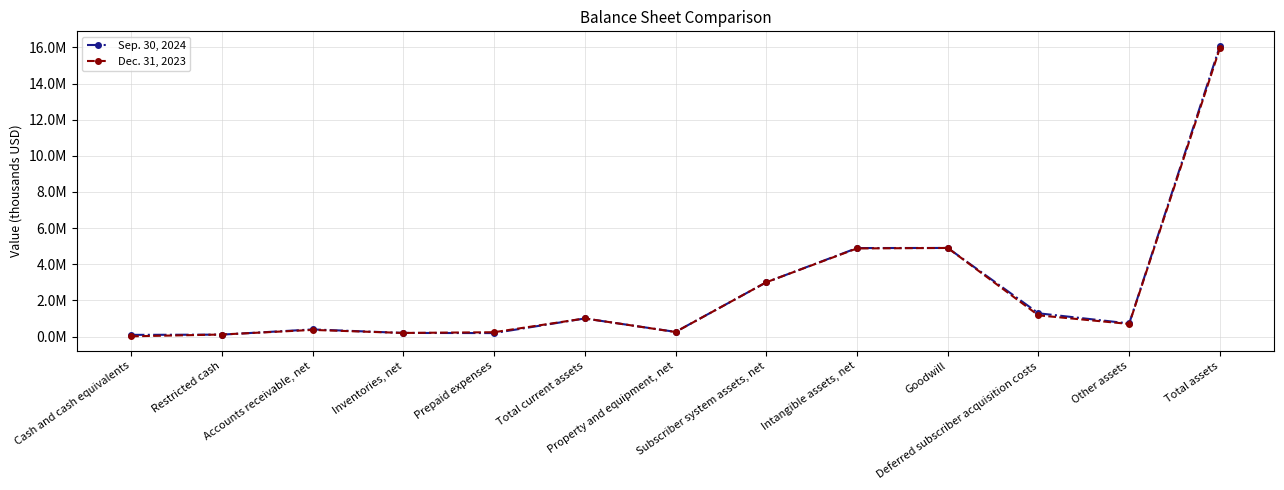

What are all the series names shown in the legend?

Sep. 30, 2024, Dec. 31, 2023